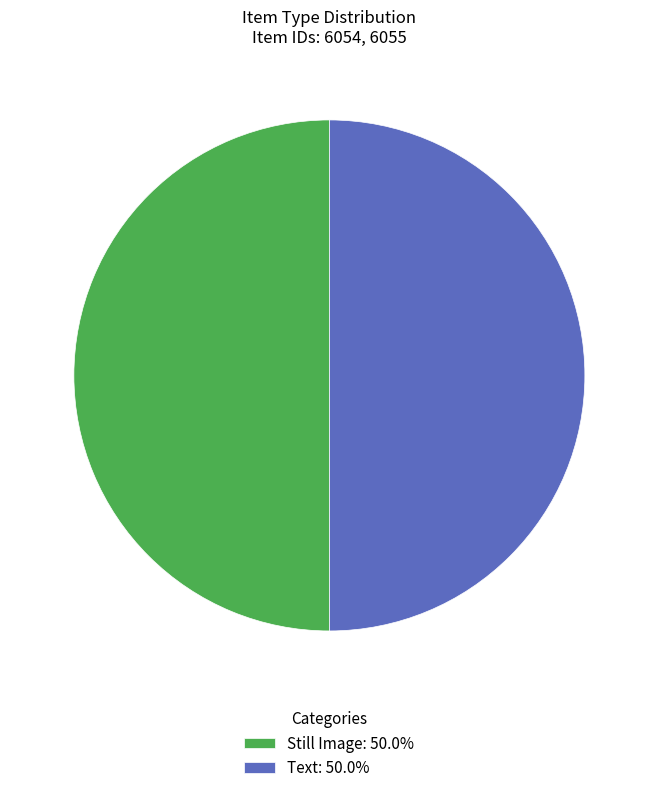

The Still Image slice represents 50% of the pie. True or false?

True